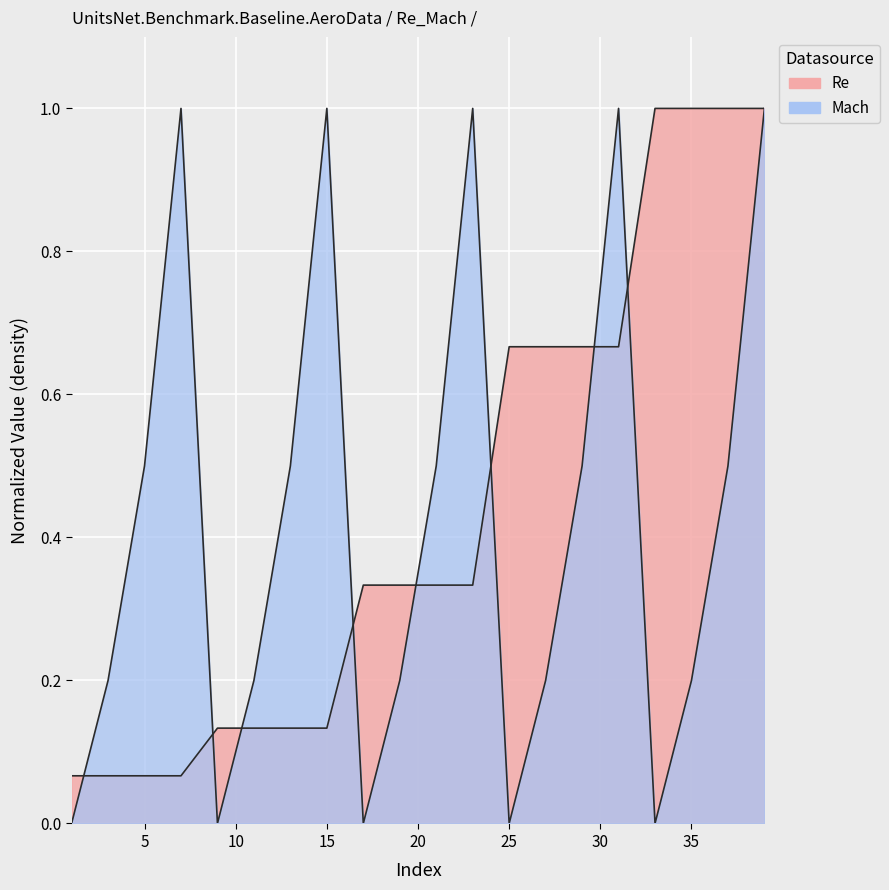

Which series changed the most between 21 and 23?

Mach